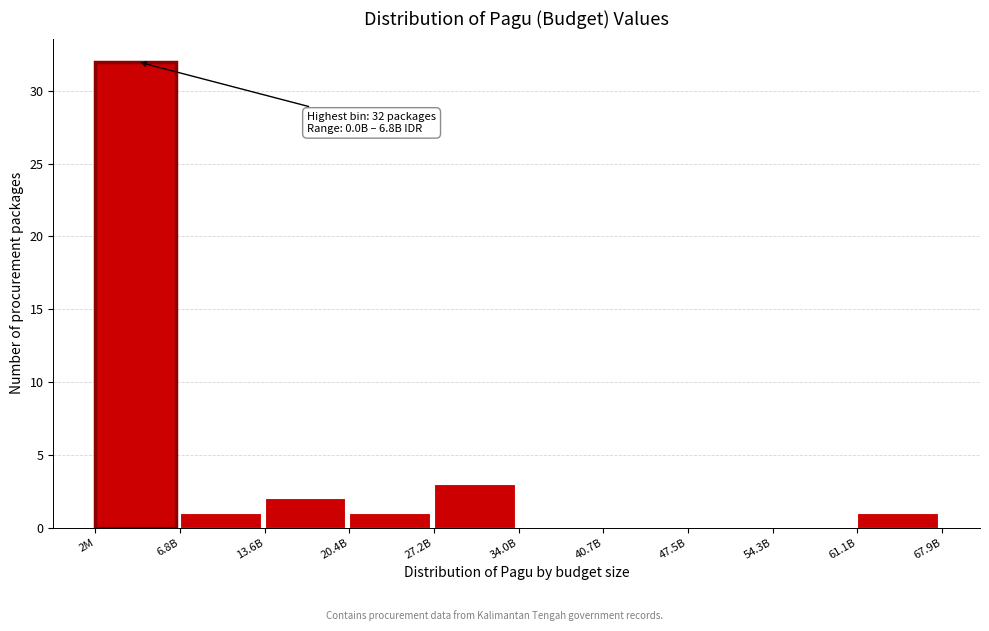

Reading left to right, what are all the values shown in this chart?

2M=32	6.8B=1	13.6B=2	20.4B=1	27.2B=3	34.0B=0	40.7B=0	47.5B=0	54.3B=0	61.1B=1